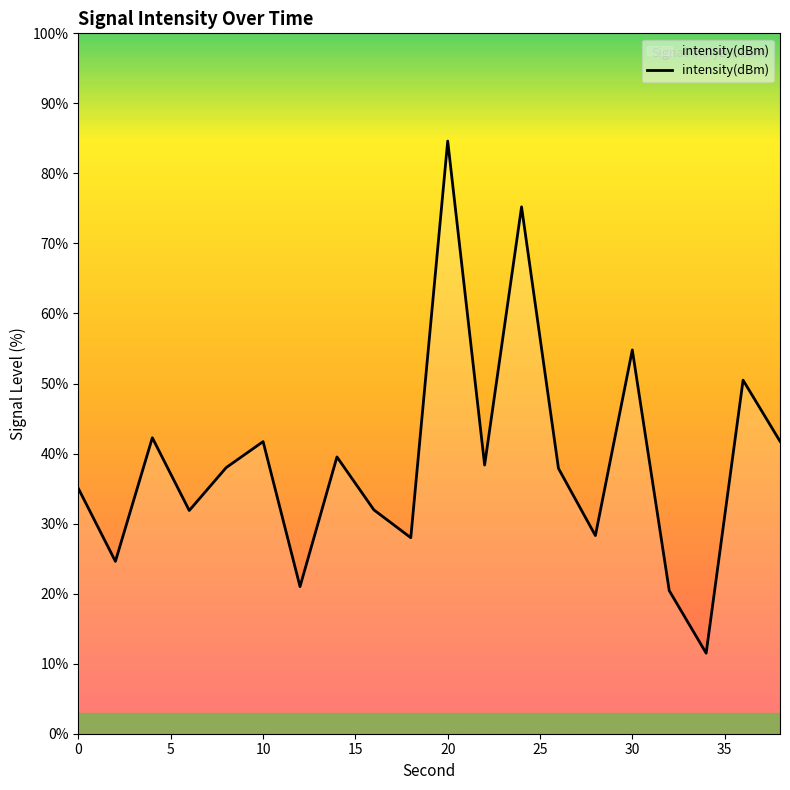

What is the maximum value shown in the chart?

84.6